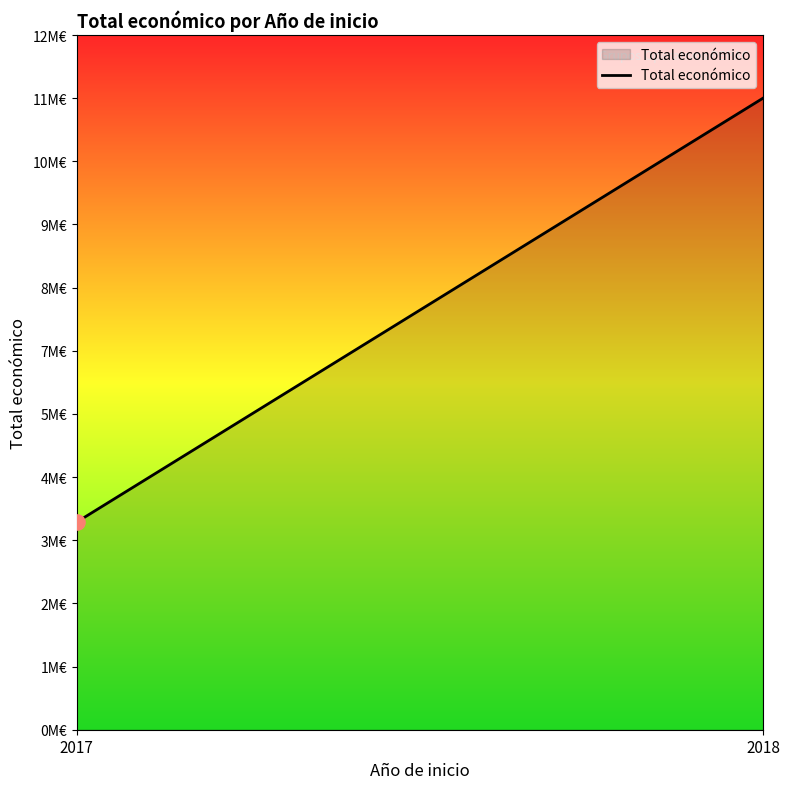

Approximately how many times larger is the value at 2018 compared to 2017?

3.0